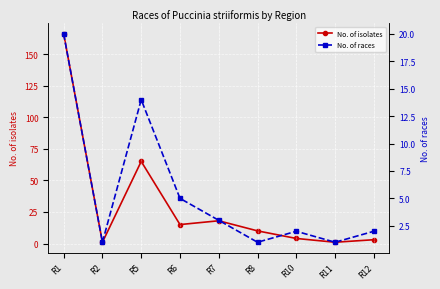

At which category does No. of isolates reach its first local peak?

R5